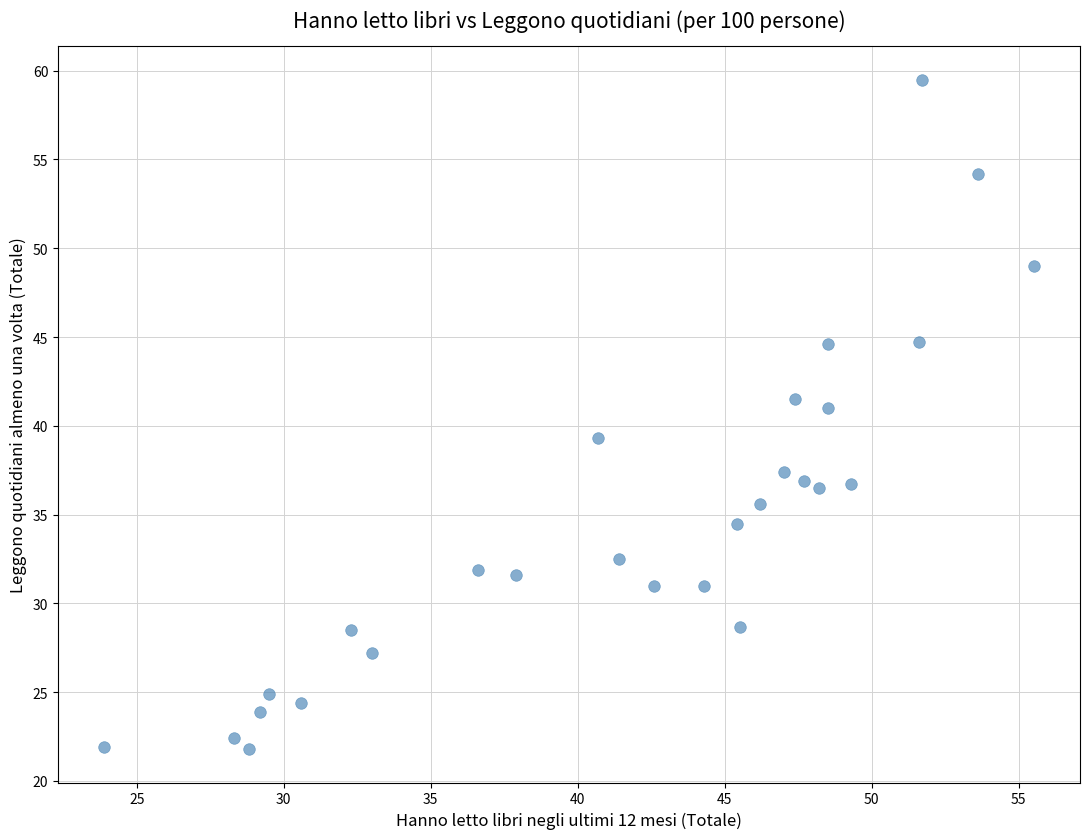

What is the range of Y values (max minus min)?

37.7